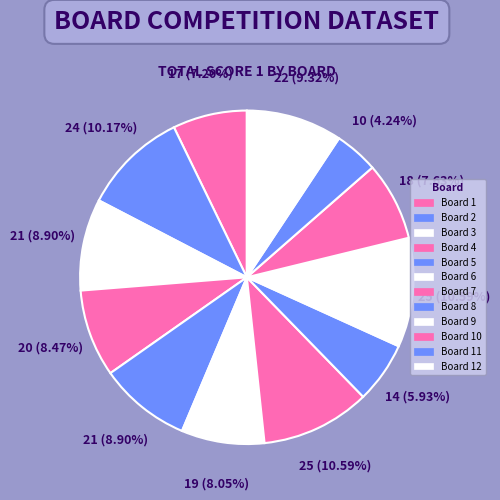

To the nearest percent, what is the average slice percentage?

8%